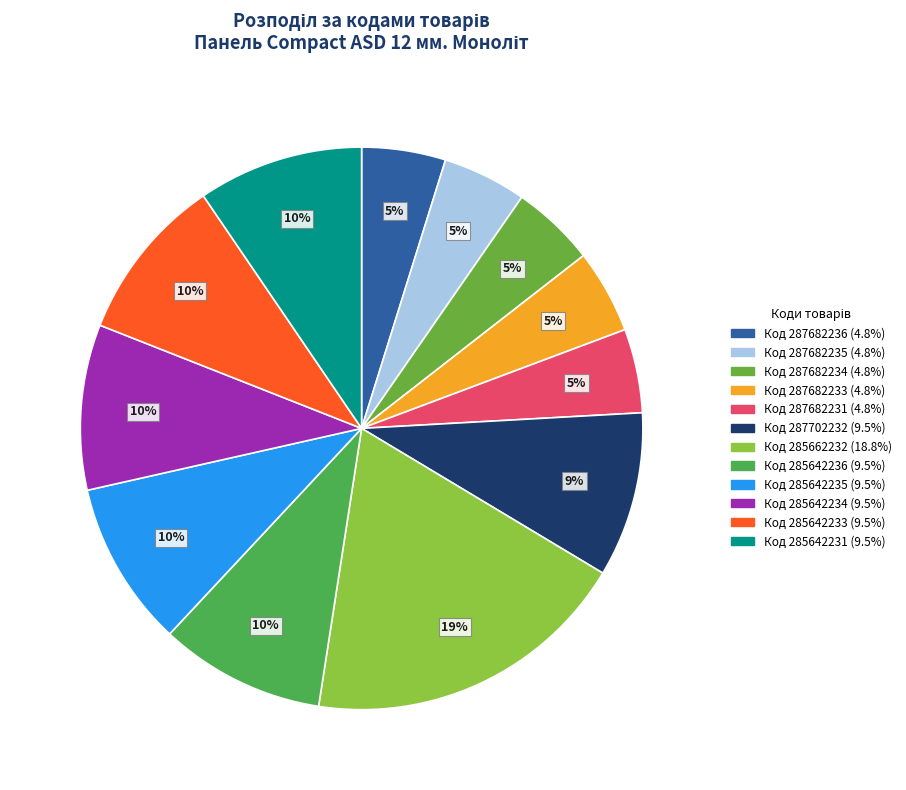

How many slices are in this pie chart?

12